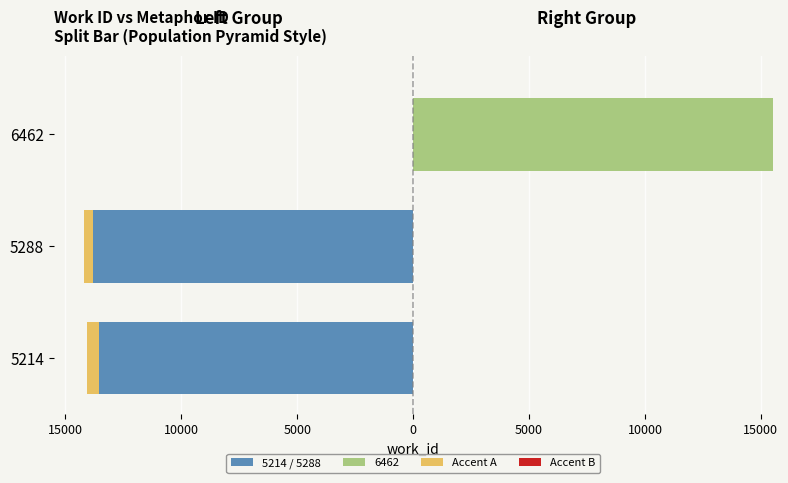

How many bars are there in total?

3